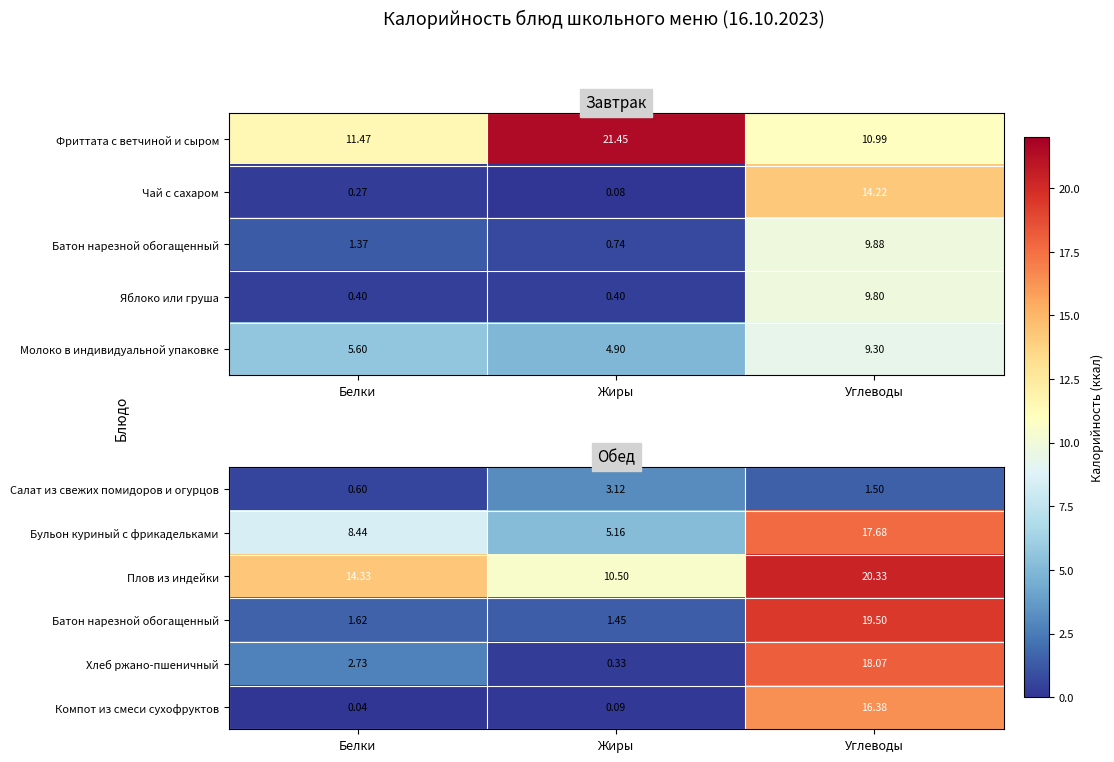

Rank the categories by Компот из смеси сухофруктов value from highest to lowest.

Углеводы, Жиры, Белки